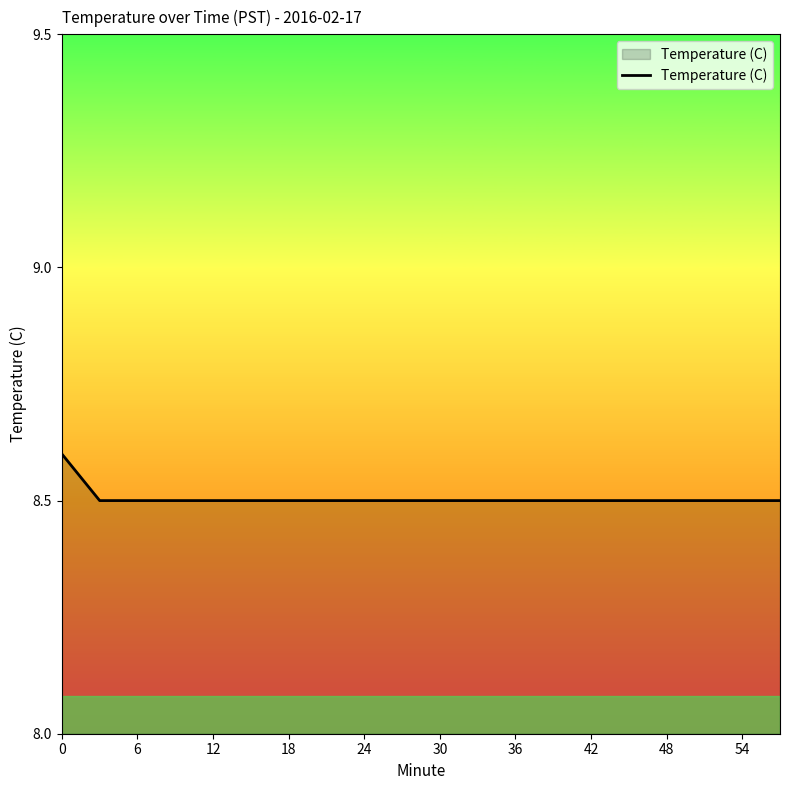

How many series are shown in this chart?

1